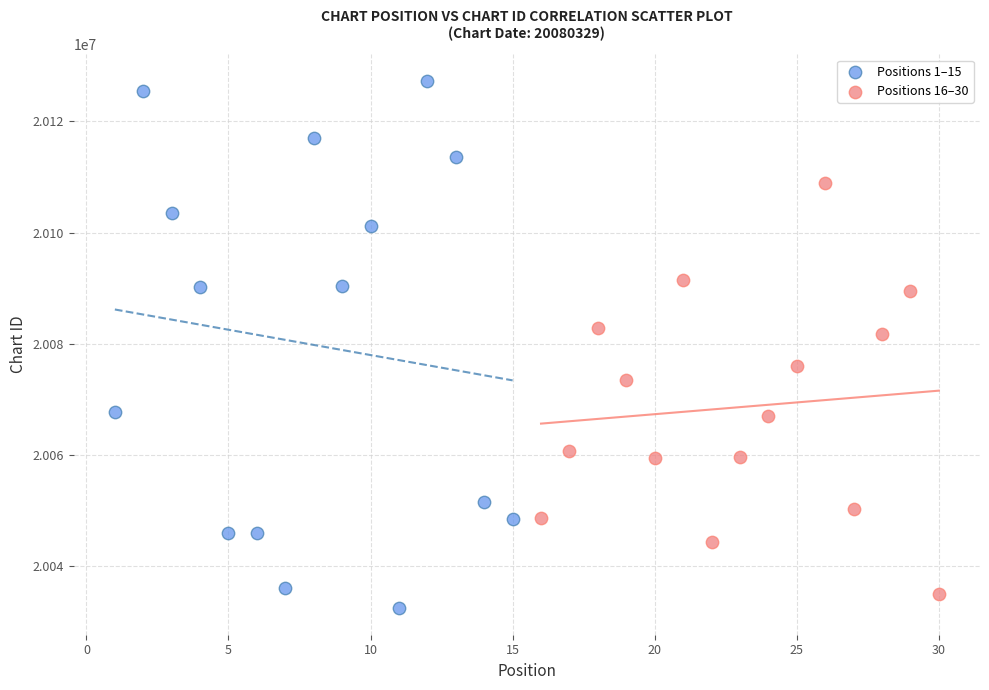

Which series has the largest Y range (max minus min)?

Positions 1–15